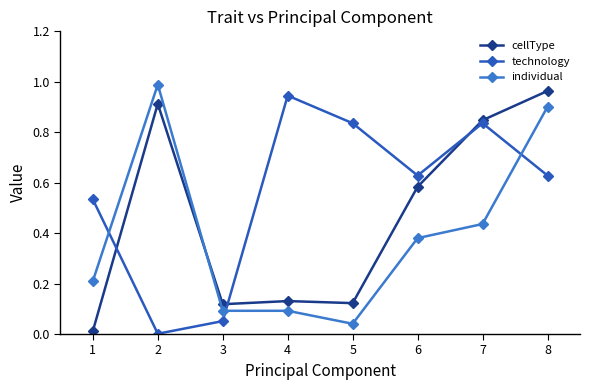

What is the maximum value for individual?

1.0